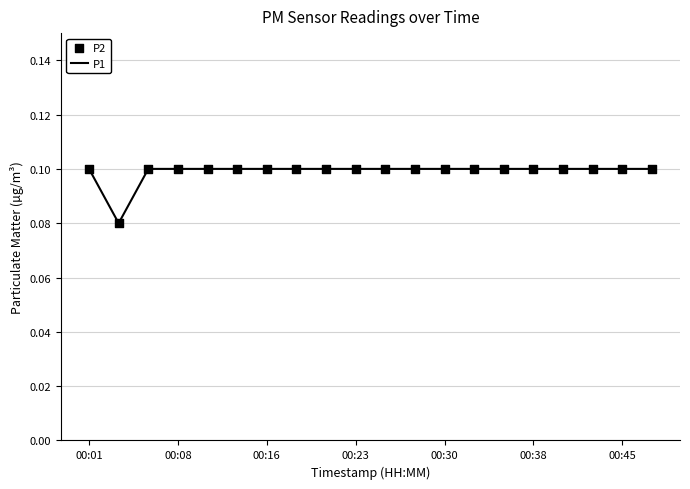

Is this an area chart (filled region under the line)?

No